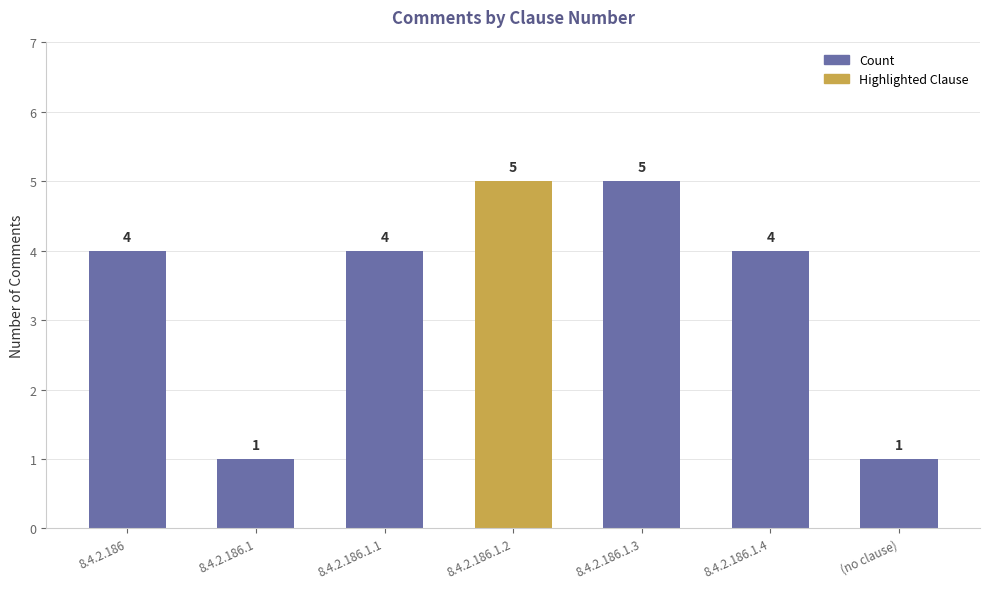

What is the greatest value displayed?

5